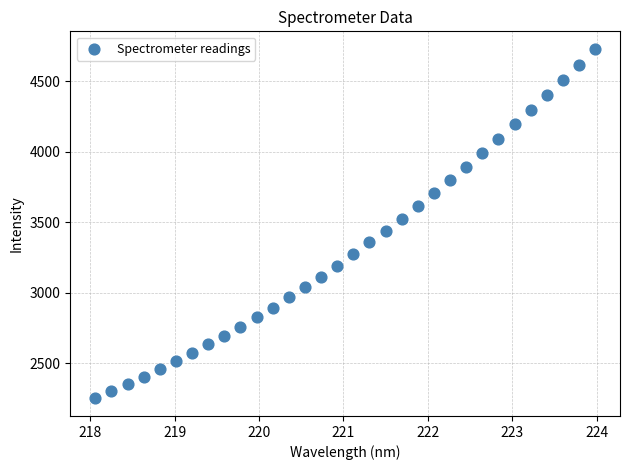

What is the range of Y values (max minus min)?

2475.7